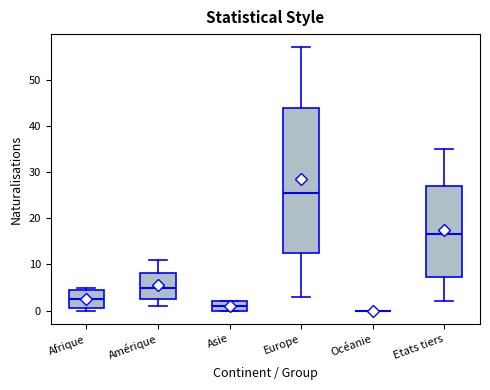

Reading left to right, read every box against the y-axis: the position of its median line, the range the box covers, and the ends of its whiskers. The values are not printed on the chart, so give them approximately, as read against the axis.

Afrique: median 3, box 1 to 5, whiskers 0 to 5 (just above the box's upper edge)
Amérique: median 5, box 3 to 8, whiskers 1 to 11
Asie: median 1, box 0 to 2, whiskers 0 to 2
Europe: median 26, box 13 to 44, whiskers 3 to 57
Océanie: box collapsed to a line at 0, whiskers 0 to 0
Etats tiers: median 17, box 7 to 27, whiskers 2 to 35